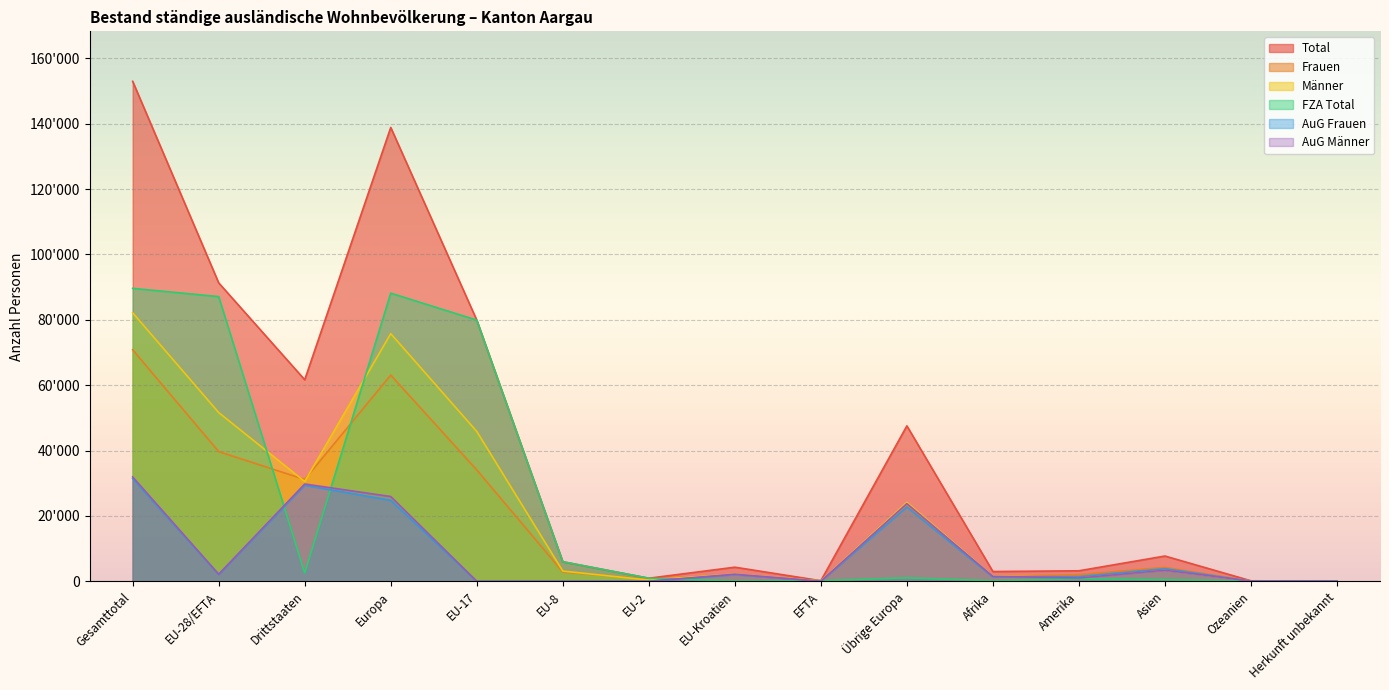

Reading left to right, extract all data points from this chart.

Total: 152955	91296	61659	138845	79908	5977	933	4306	172	47549	2978	3207	7721	146	58
Frauen: 70818	39684	31134	63088	34068	2862	565	2114	75	23404	1419	2001	4222	62	26
Männer: 82137	51612	30525	75757	45840	3115	368	2192	97	24145	1559	1206	3499	84	32
FZA Total: 89621	87095	2526	88147	79908	5975	933	107	172	1052	160	784	492	36	2
AuG Frauen: 31420	2047	29373	24775	0	1	0	2046	0	22728	1323	1417	3838	43	24
AuG Männer: 31914	2154	29760	25923	0	1	0	2153	0	23769	1495	1006	3391	67	32